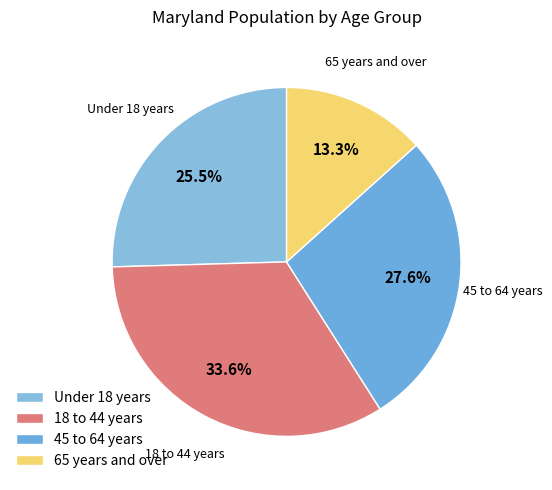

Between 65 years and over and 45 to 64 years, which is larger?

45 to 64 years